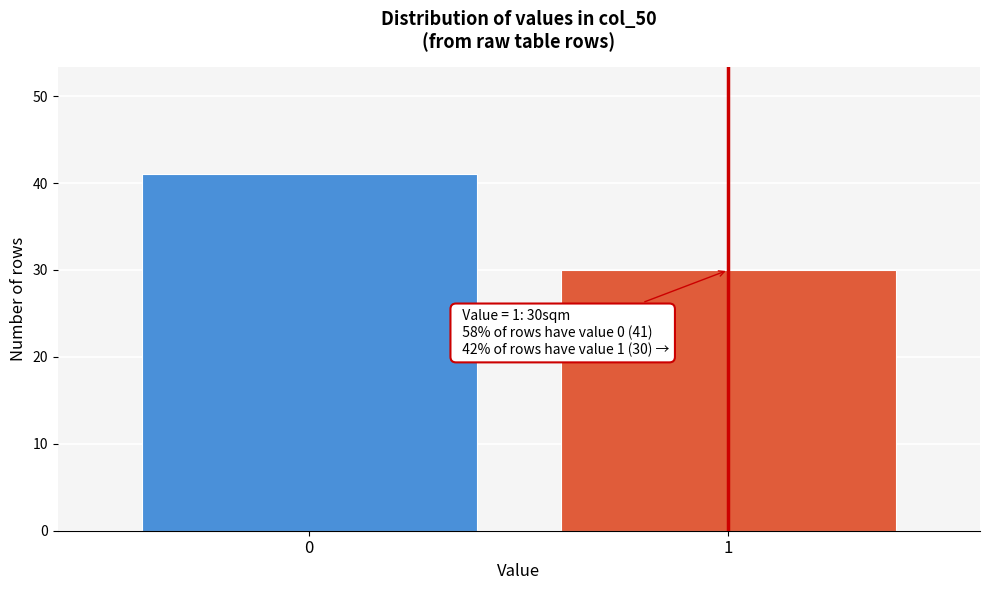

Reading right to left, list all the values displayed in this chart.

30	41